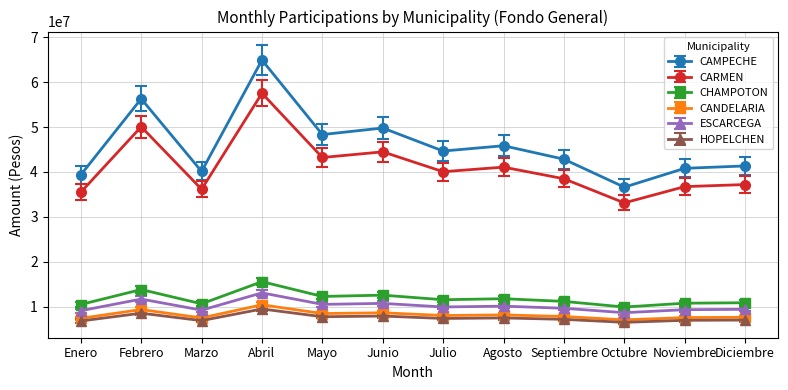

Is the value of CAMPECHE at Noviembre greater than the value of CANDELARIA at Enero?

Yes